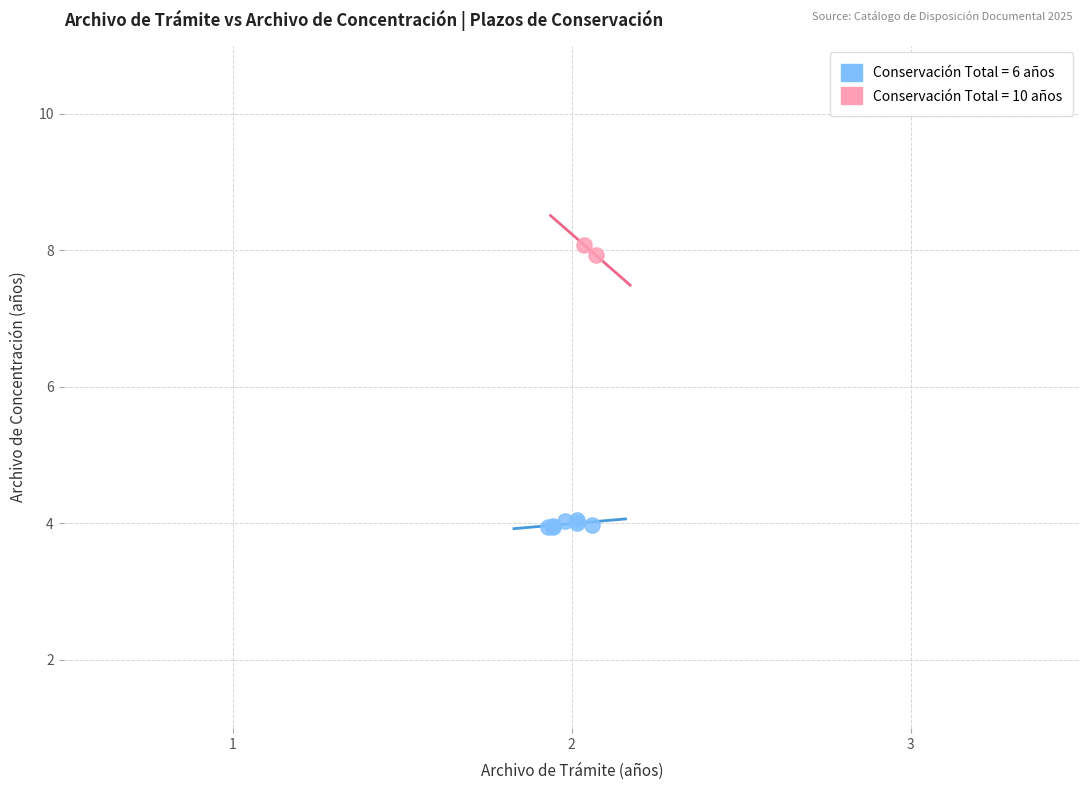

What are all the series names shown in the legend?

Conservación Total = 6 años, Conservación Total = 10 años